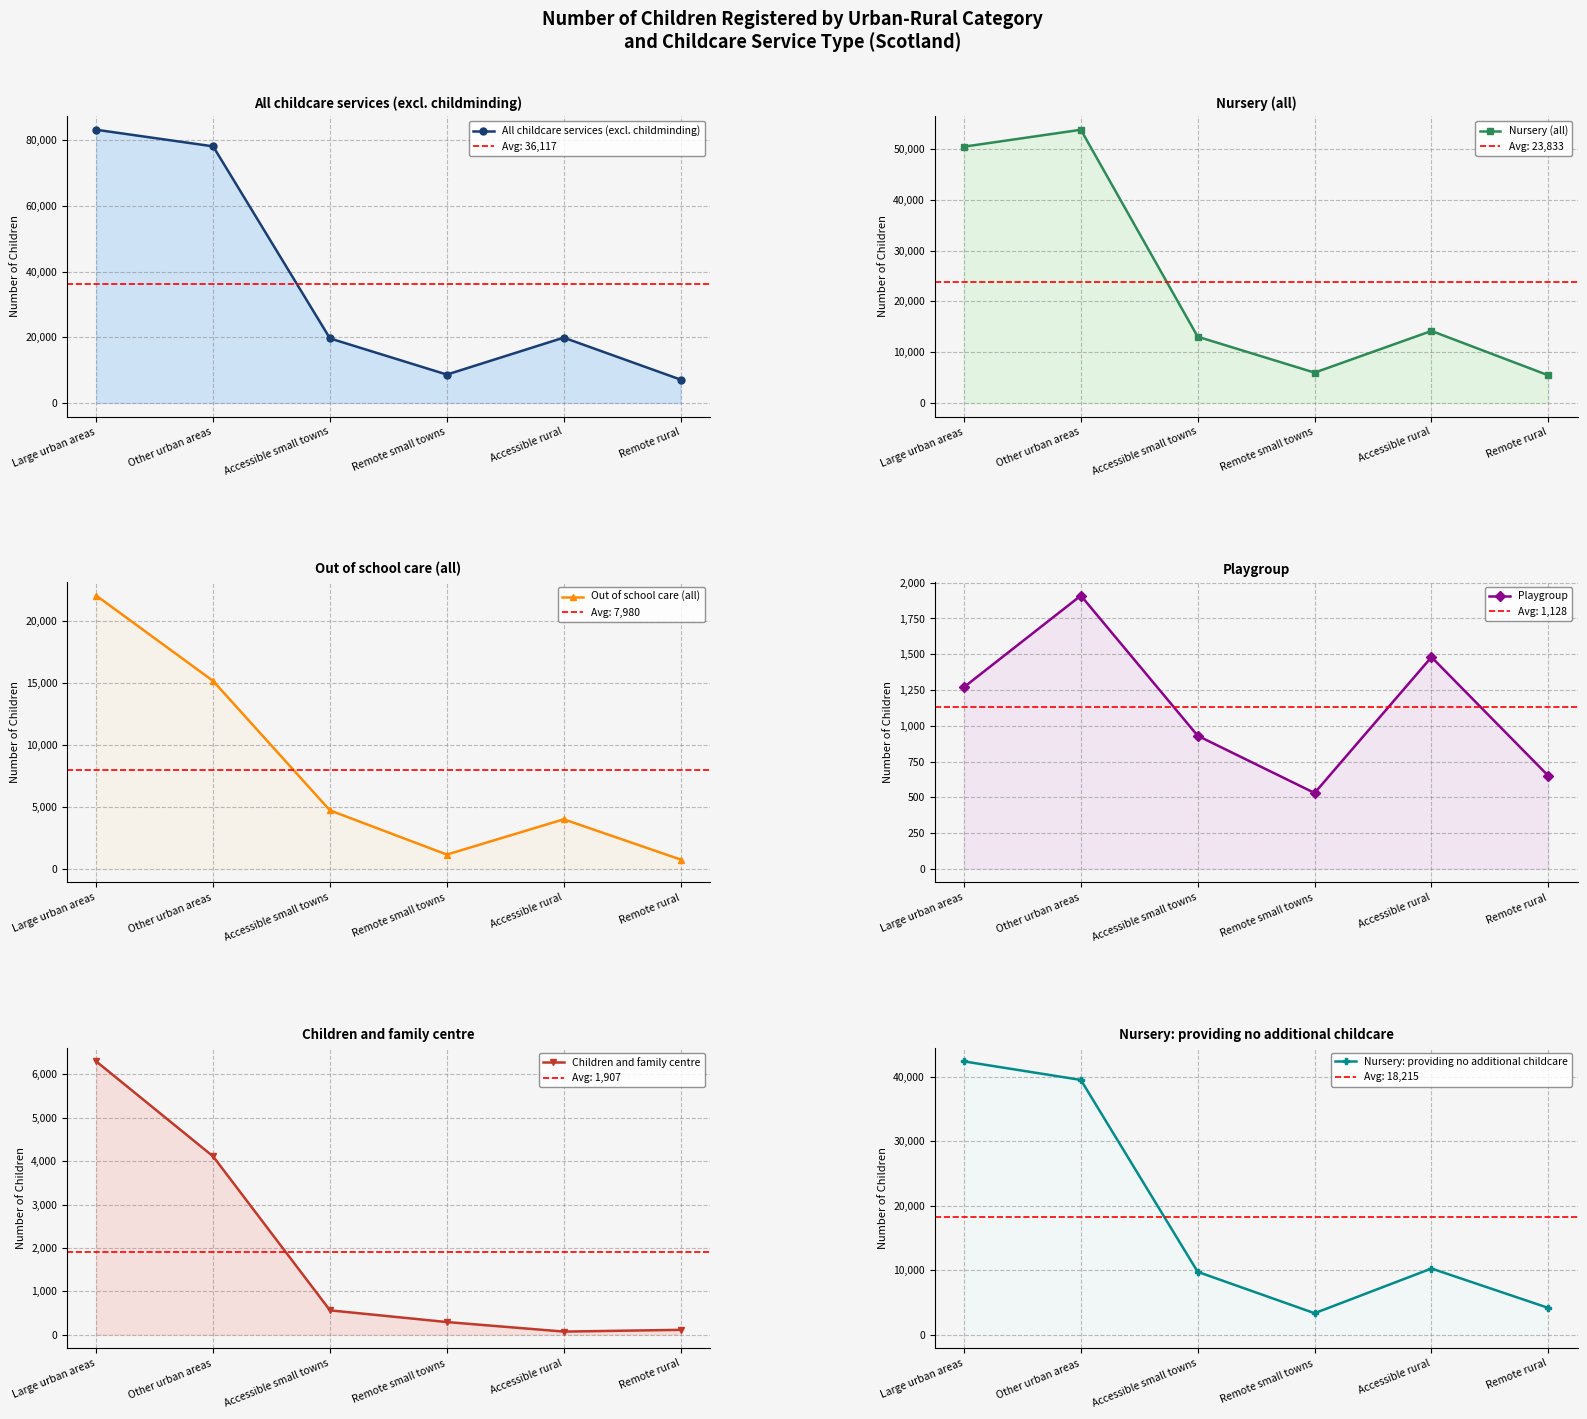

Which series has the largest total across all categories?

All childcare services (excl. childminding)